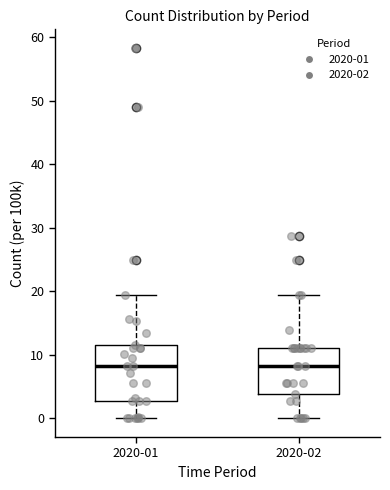

Where is the lower edge of the box for 2020-02 on the y-axis? The values are not printed on the chart, so give them approximately, as read against the axis.

4